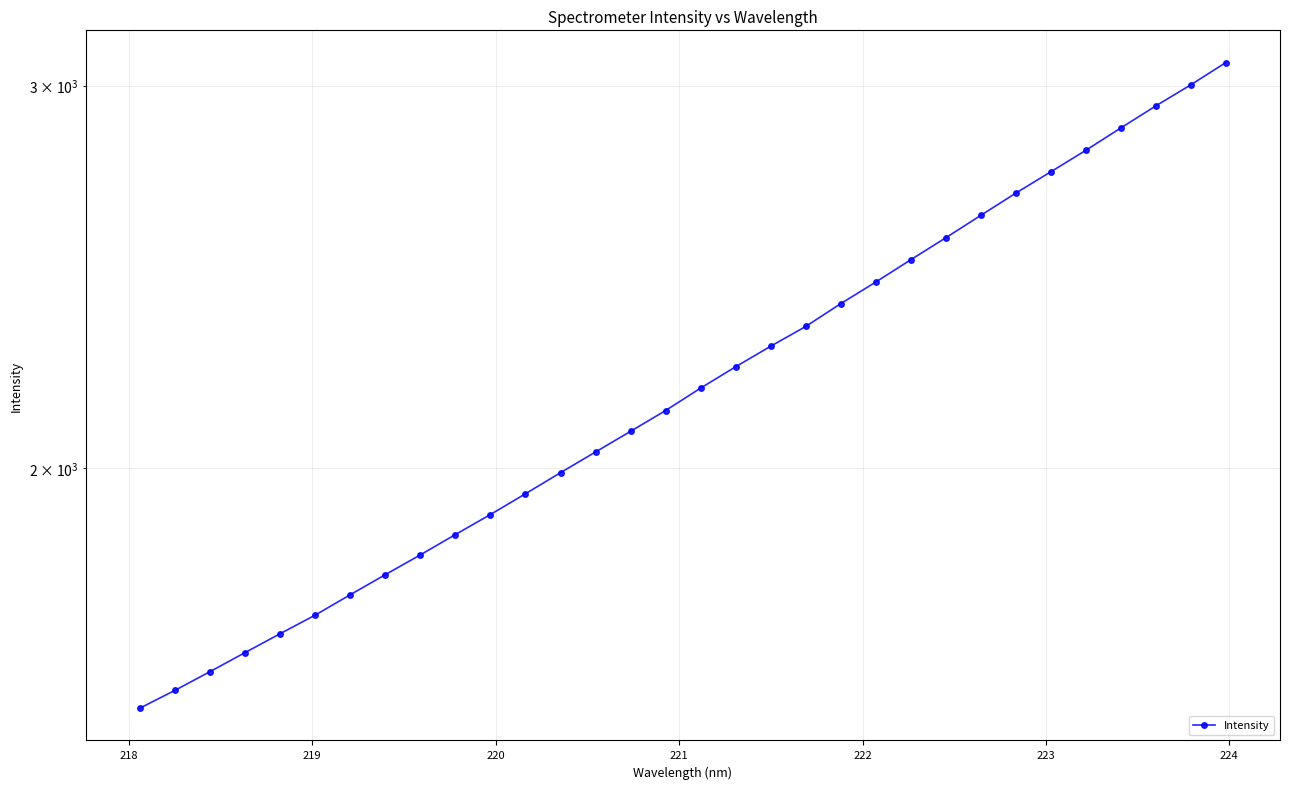

Reading left to right, list all the values displayed in this chart.

1549.9	1579.5	1611.1	1644.1	1677.3	1710.7	1748.1	1785.8	1823.6	1863.4	1903.4	1945.8	1989.8	2034.0	2079.1	2125.5	2176.6	2226.5	2275.5	2323.6	2380.6	2435.8	2494.1	2552.9	2614.3	2676.7	2738.0	2801.0	2868.2	2936.2	3002.5	3074.3